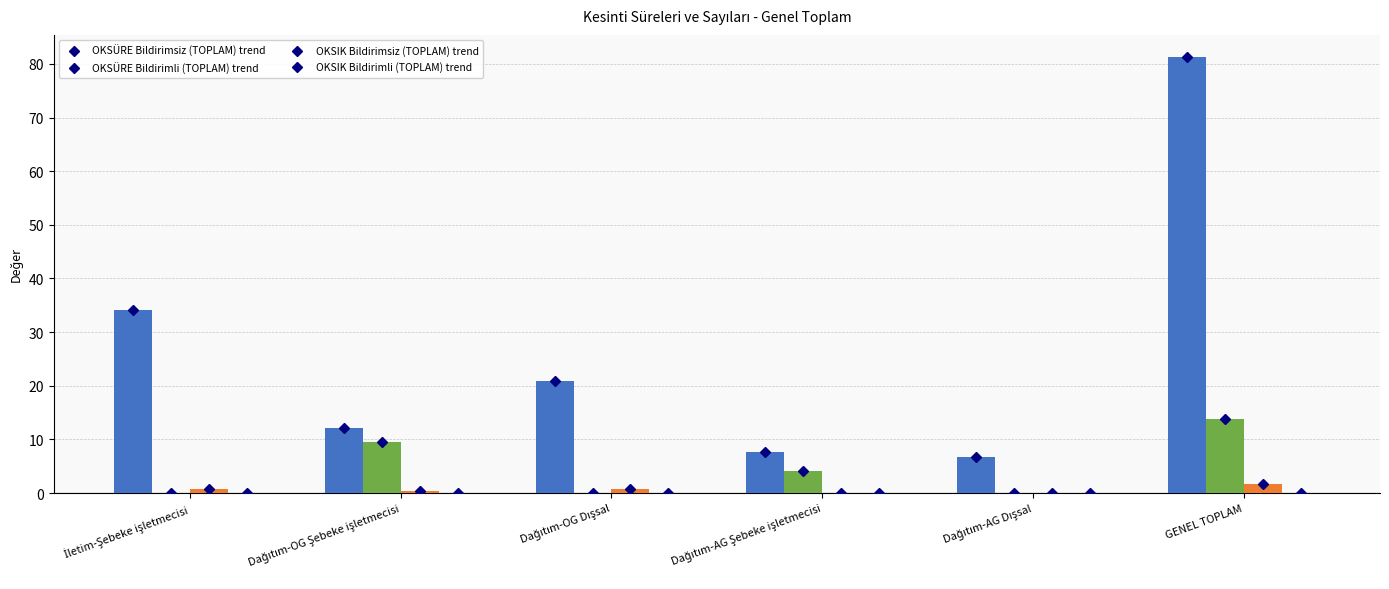

Which has a higher value, Dağıtım-AG Şebeke işletmecisi or İletim-Şebeke işletmecisi?

İletim-Şebeke işletmecisi